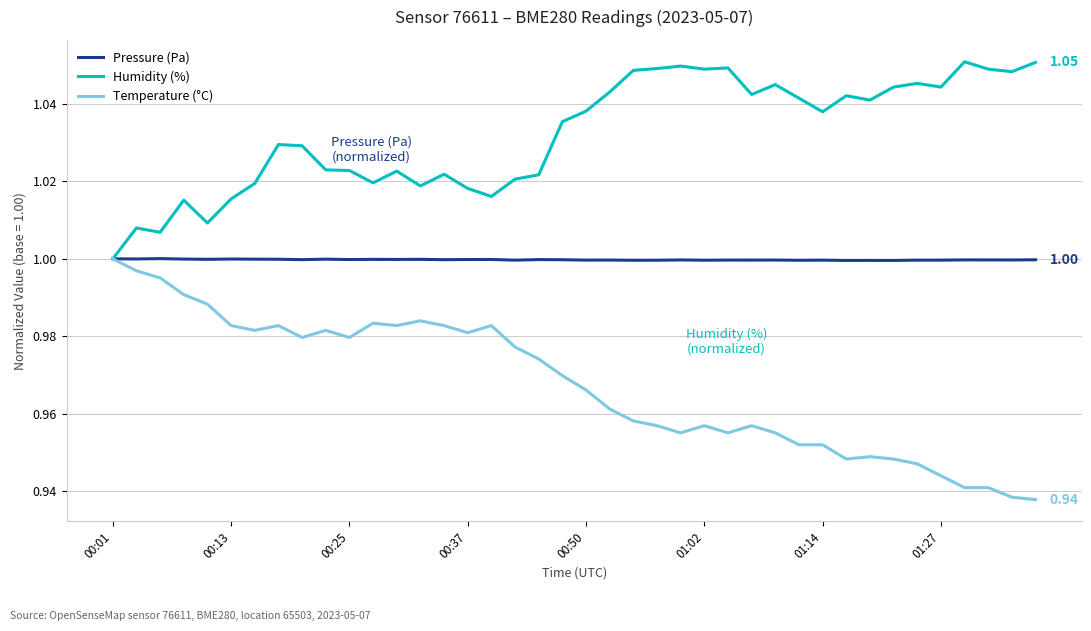

Which series has the widest spread of values?

Temperature (°C)